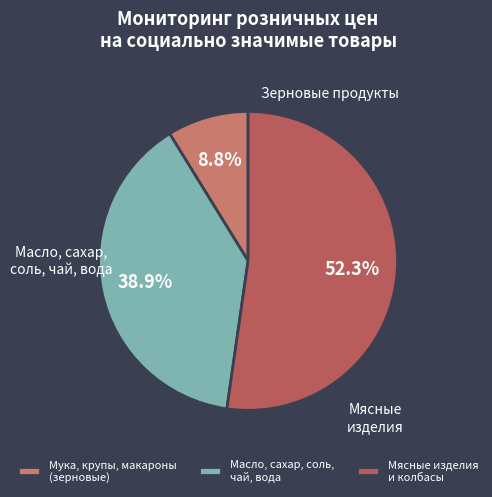

Rank the categories by value from highest to lowest.

Мясные изделия и колбасы, Масло, сахар, соль, чай, вода, Мука, крупы, макароны (зерновые)